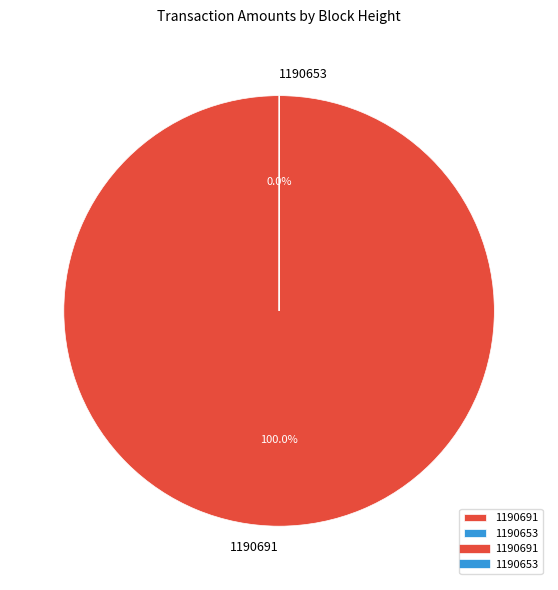

Is there a majority slice in this chart?

Yes